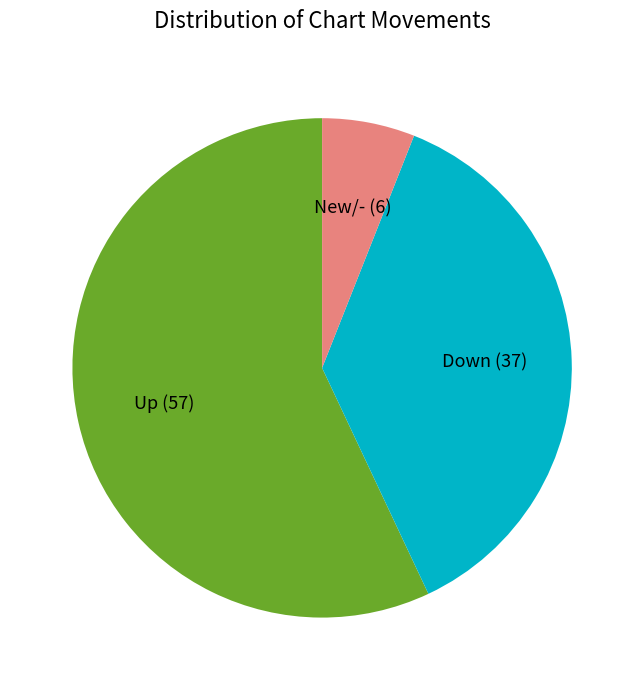

The Down (37) slice represents 30% of the pie. True or false?

False